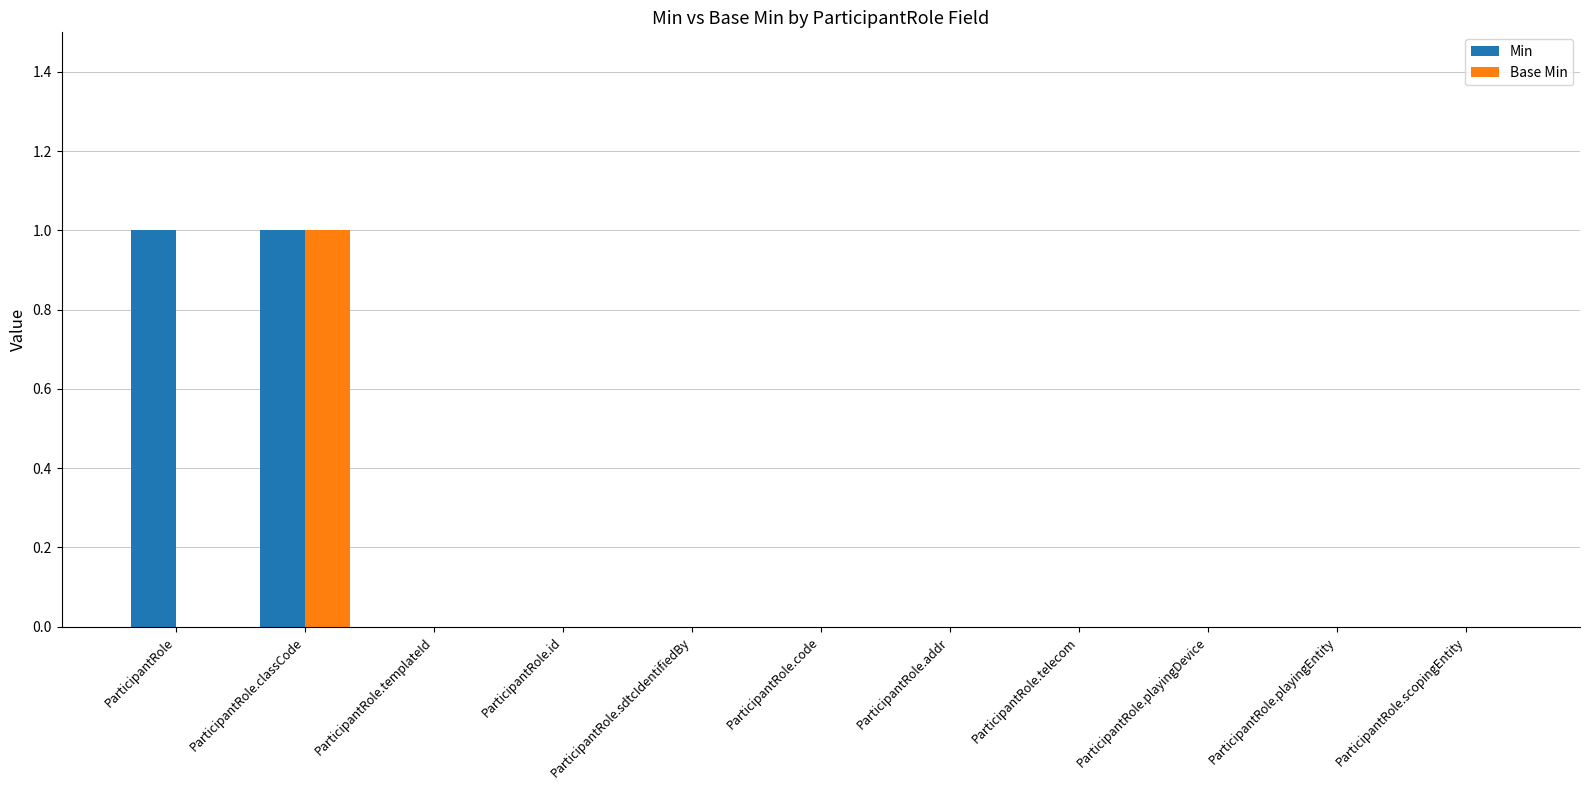

Reading left to right, transcribe all the data shown in this chart.

Min: ParticipantRole=1	ParticipantRole.classCode=1	ParticipantRole.templateId=0	ParticipantRole.id=0	ParticipantRole.sdtcIdentifiedBy=0	ParticipantRole.code=0	ParticipantRole.addr=0	ParticipantRole.telecom=0	ParticipantRole.playingDevice=0	ParticipantRole.playingEntity=0	ParticipantRole.scopingEntity=0
Base Min: ParticipantRole=0	ParticipantRole.classCode=1	ParticipantRole.templateId=0	ParticipantRole.id=0	ParticipantRole.sdtcIdentifiedBy=0	ParticipantRole.code=0	ParticipantRole.addr=0	ParticipantRole.telecom=0	ParticipantRole.playingDevice=0	ParticipantRole.playingEntity=0	ParticipantRole.scopingEntity=0